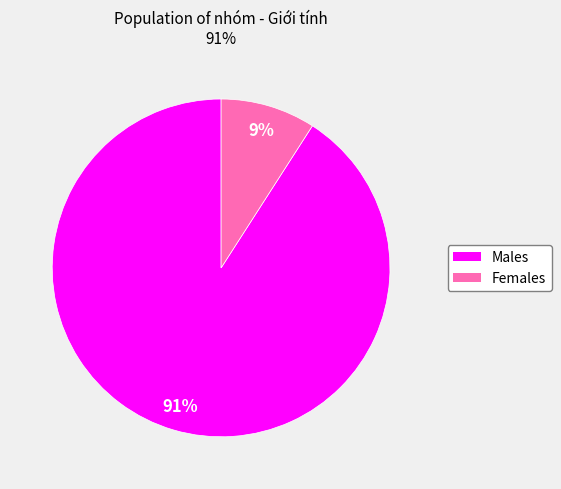

How many slices are in this pie chart?

2